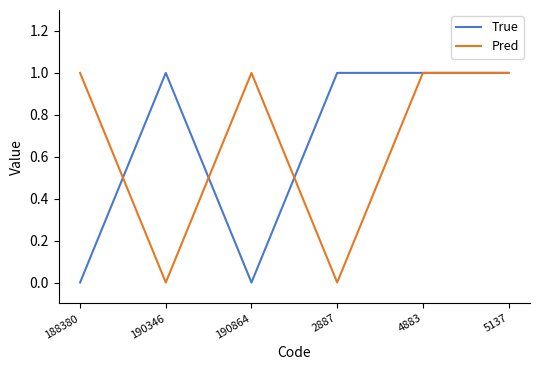

Is the value of True at 188380 greater than the value of Pred at 188380?

No